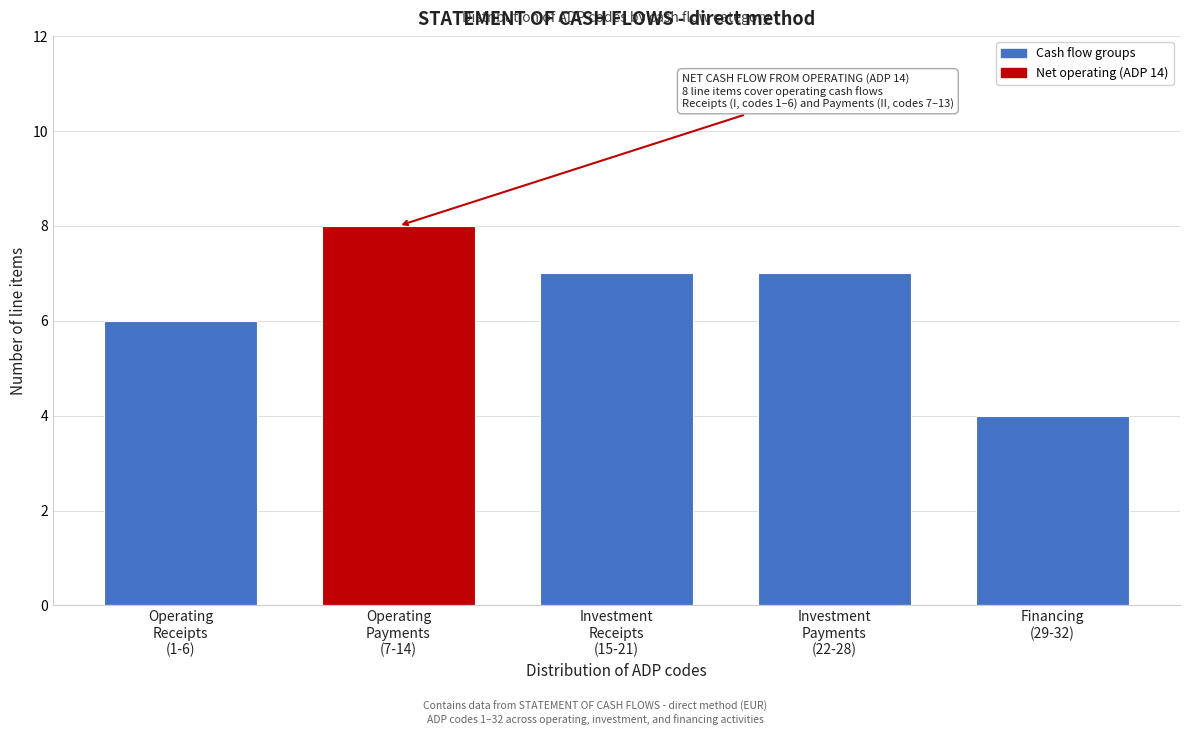

Reading left to right, transcribe all the data shown in this chart.

6	8	7	7	4